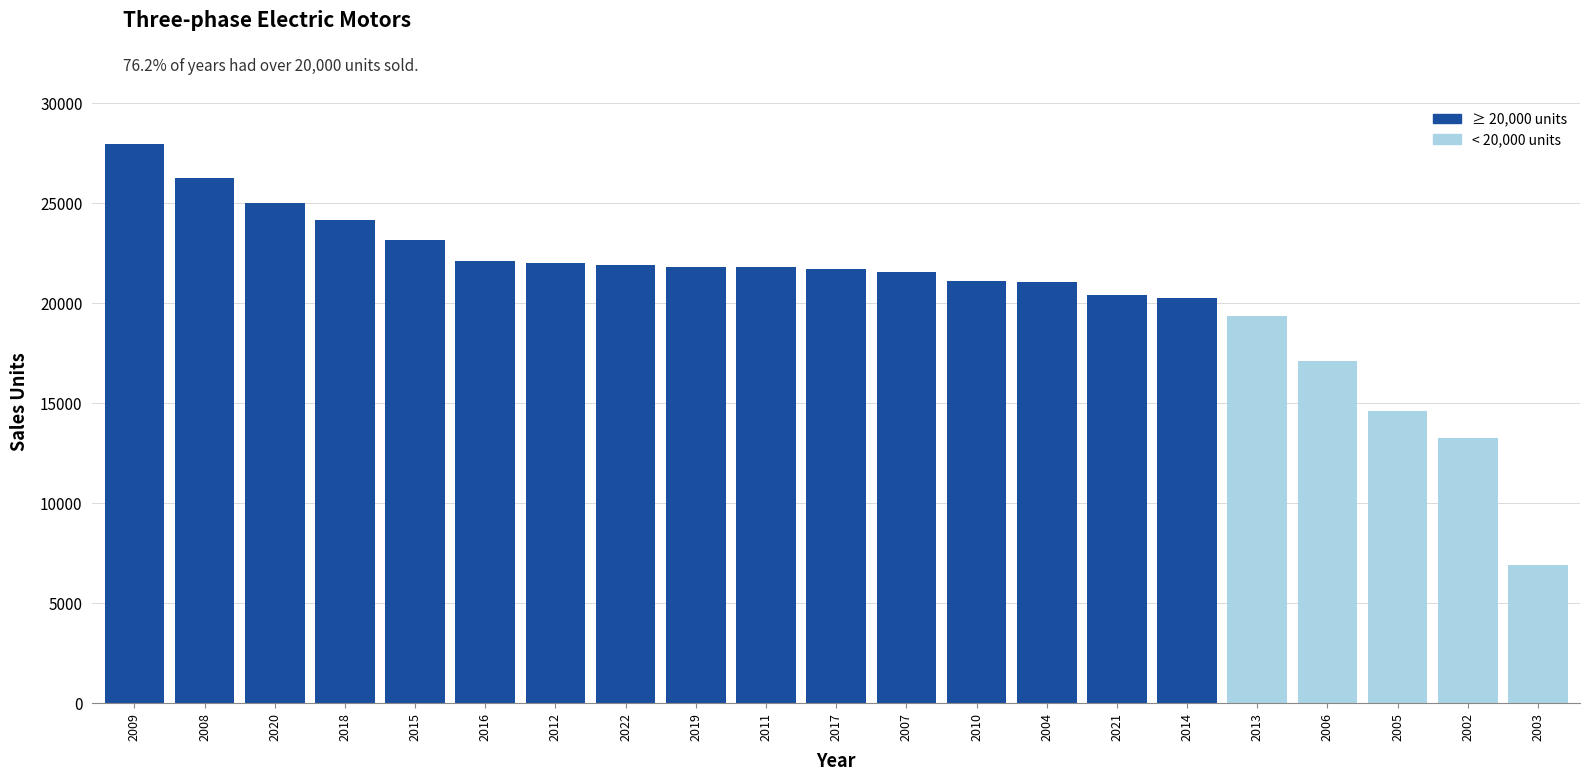

Which has a higher value, 2011 or 2013?

2011